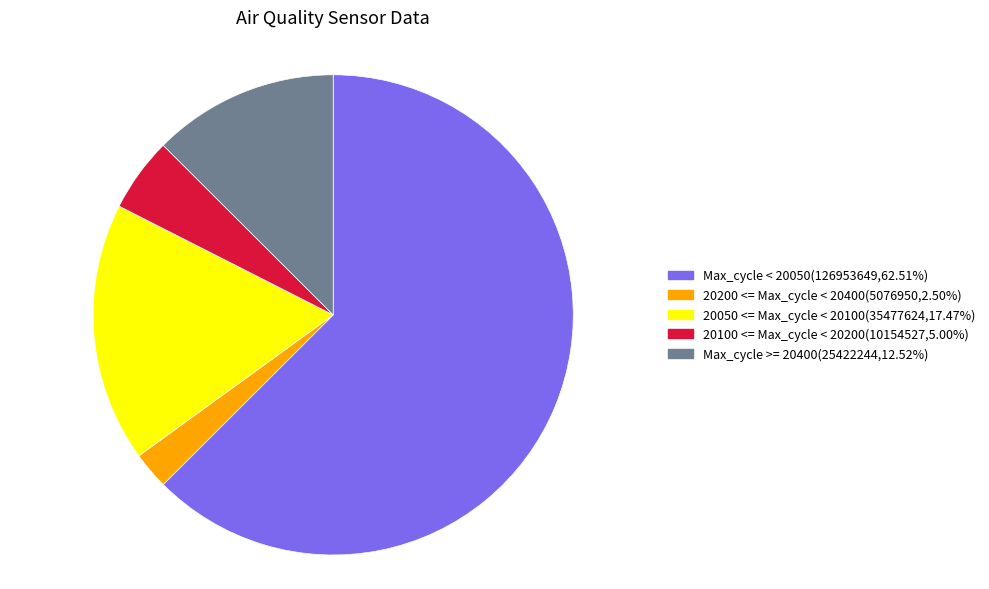

How many segments does this pie chart have?

5